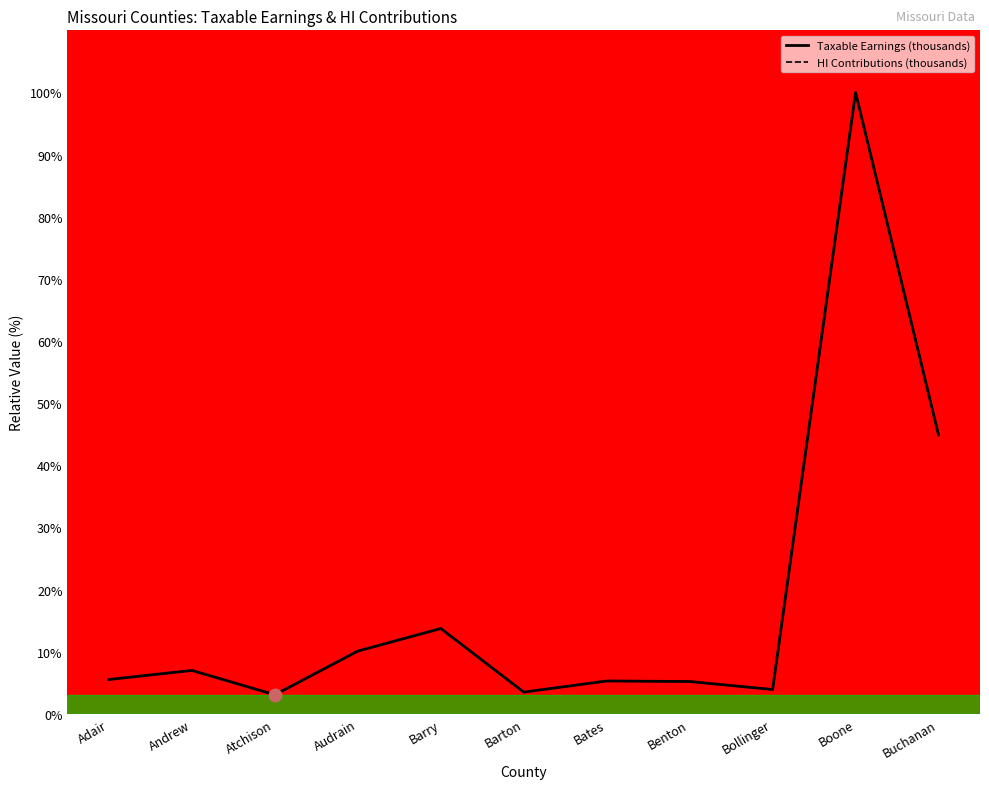

At which category is the sum across all series the highest?

Boone